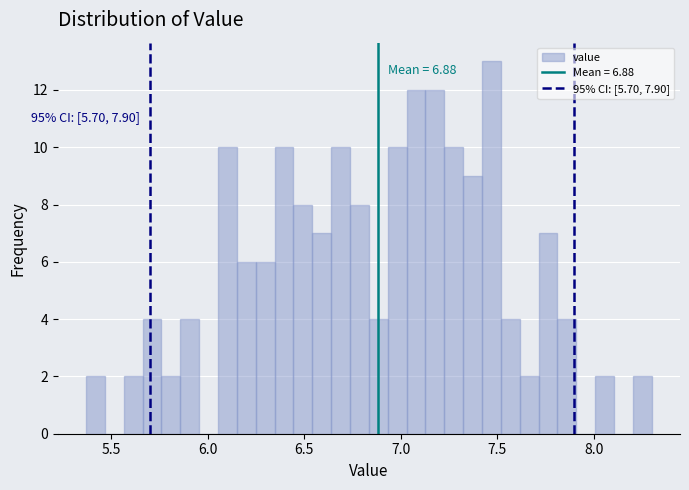

Around what value on the x-axis is the tallest bar? Give the approximate position of its centre, as read against the axis.

7.45